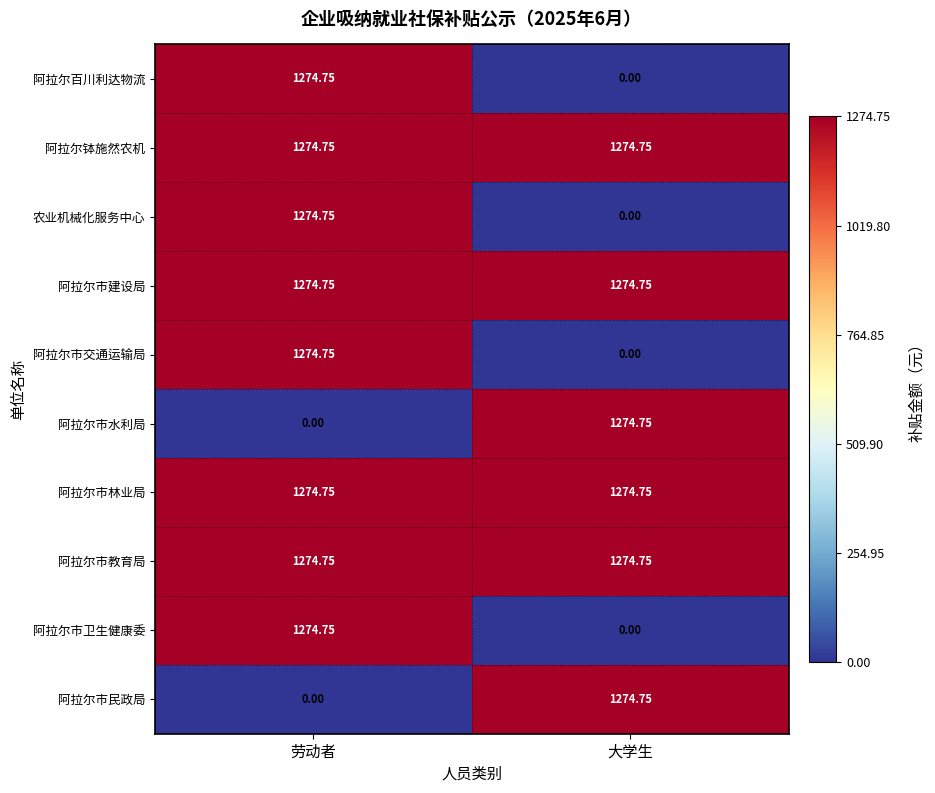

At which label does 阿拉尔百川利达物流 reach its peak?

劳动者